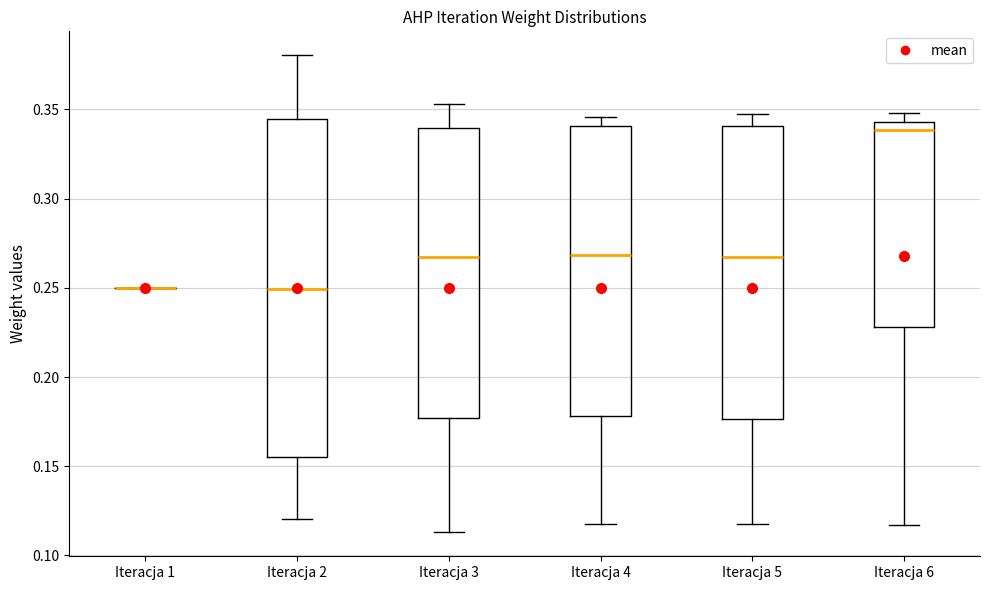

Where is the lower edge of the box for Iteracja 4 on the y-axis? The values are not printed on the chart, so give them approximately, as read against the axis.

0.180